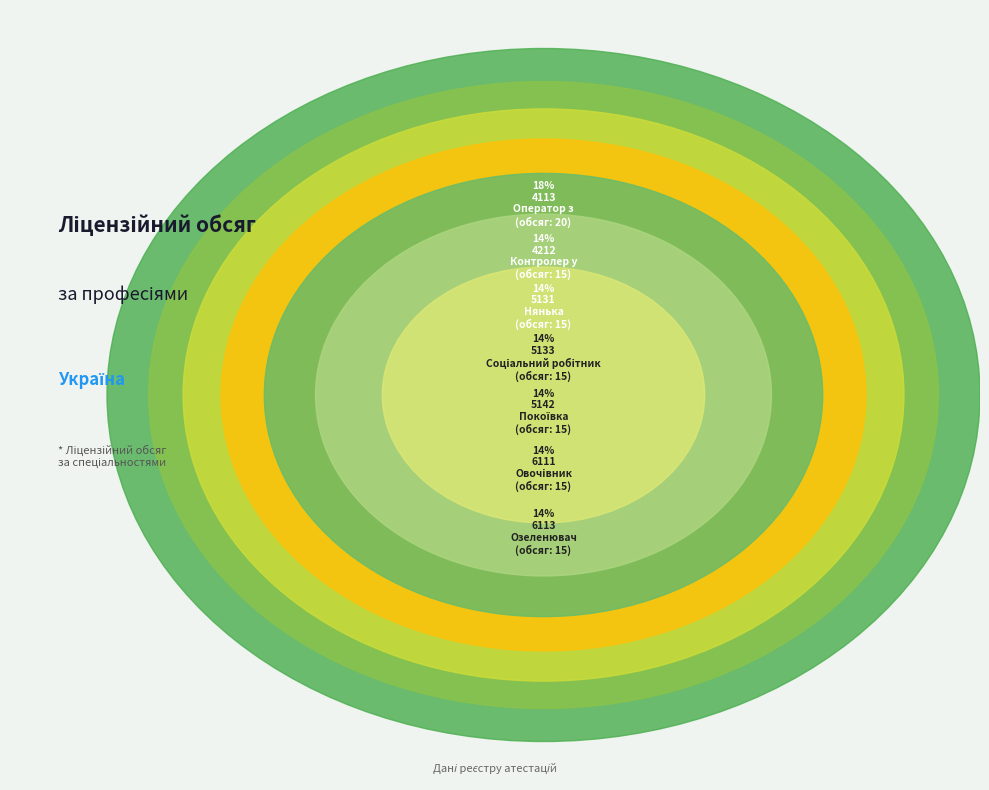

How many slices are in this pie chart?

7